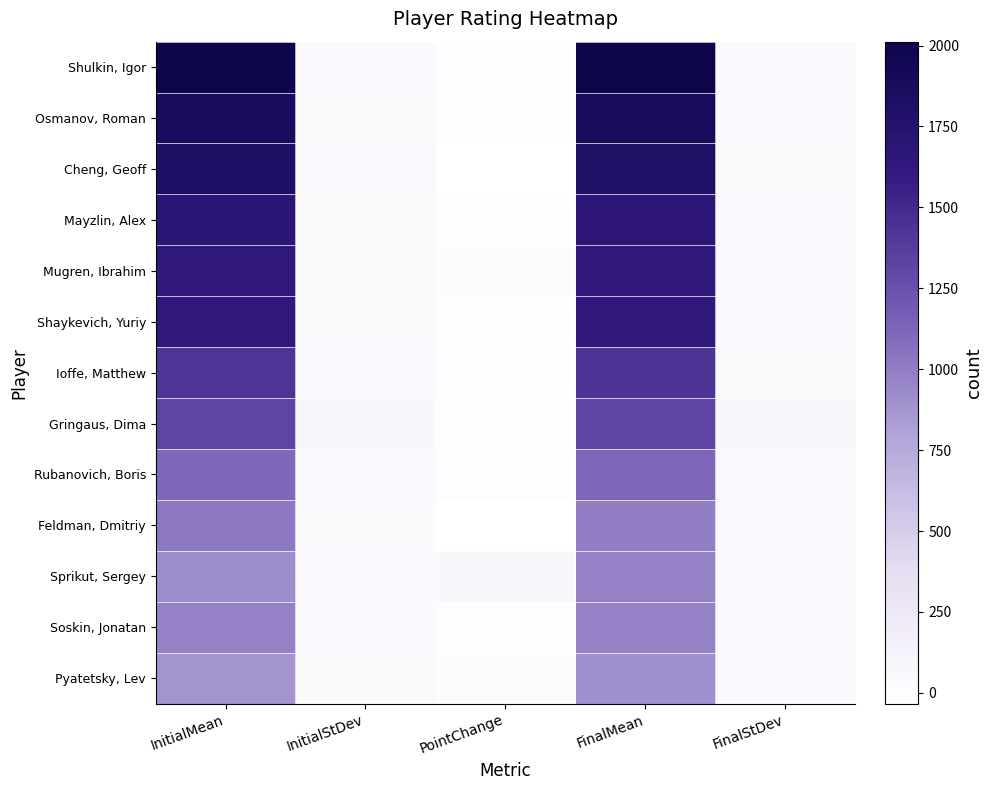

At which category is the sum across all series the highest?

FinalMean